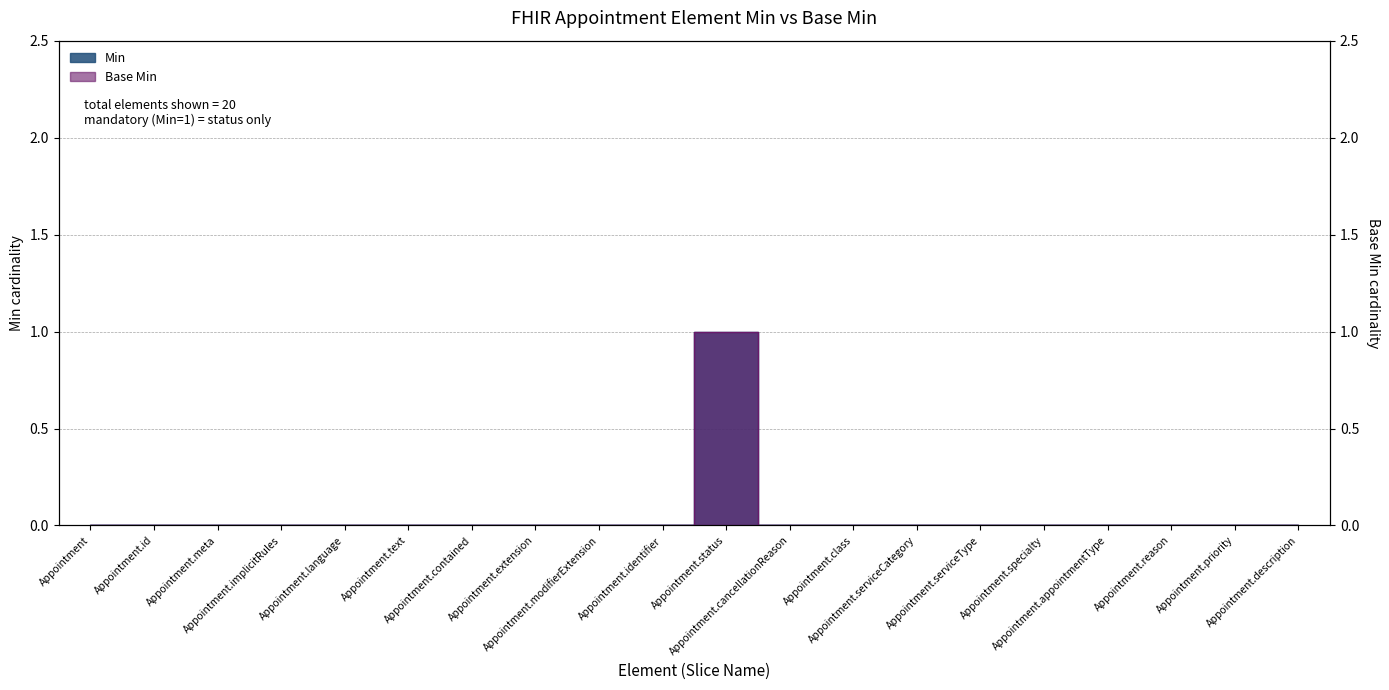

Which series has the largest total across all categories?

Min